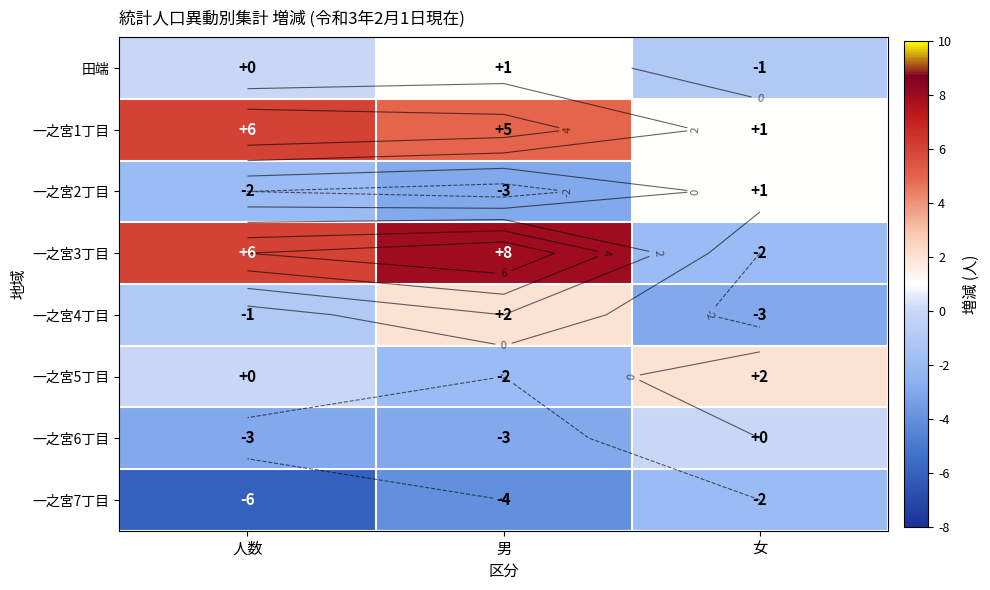

Which series has the largest total across all categories?

一之宮1丁目